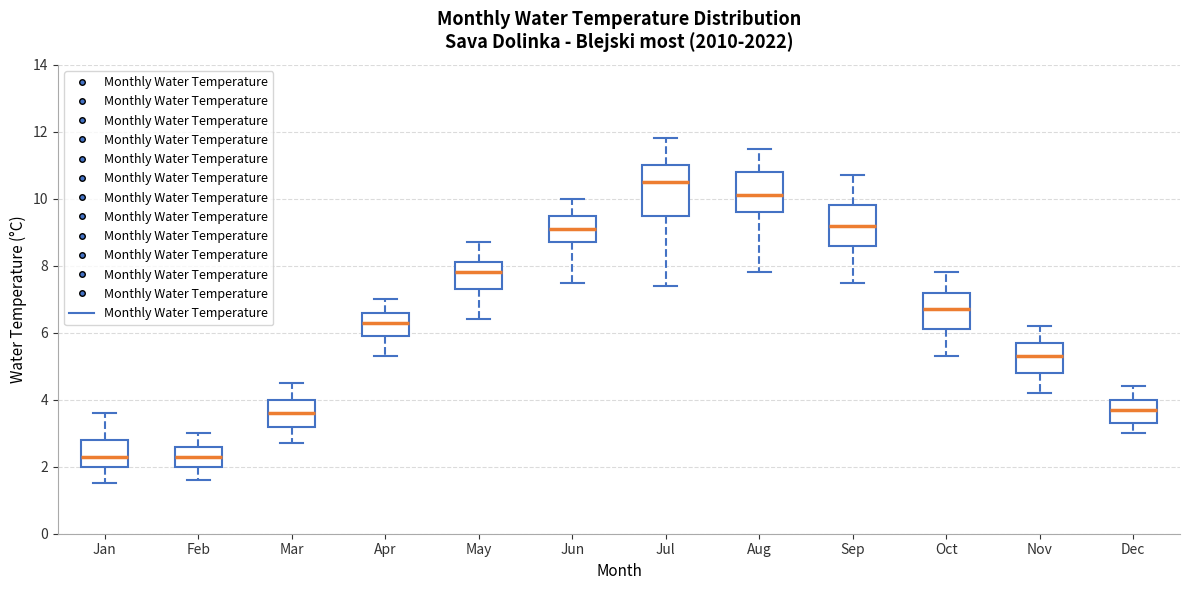

Where is the lower edge of the box for Jun on the y-axis? The values are not printed on the chart, so give them approximately, as read against the axis.

8.8